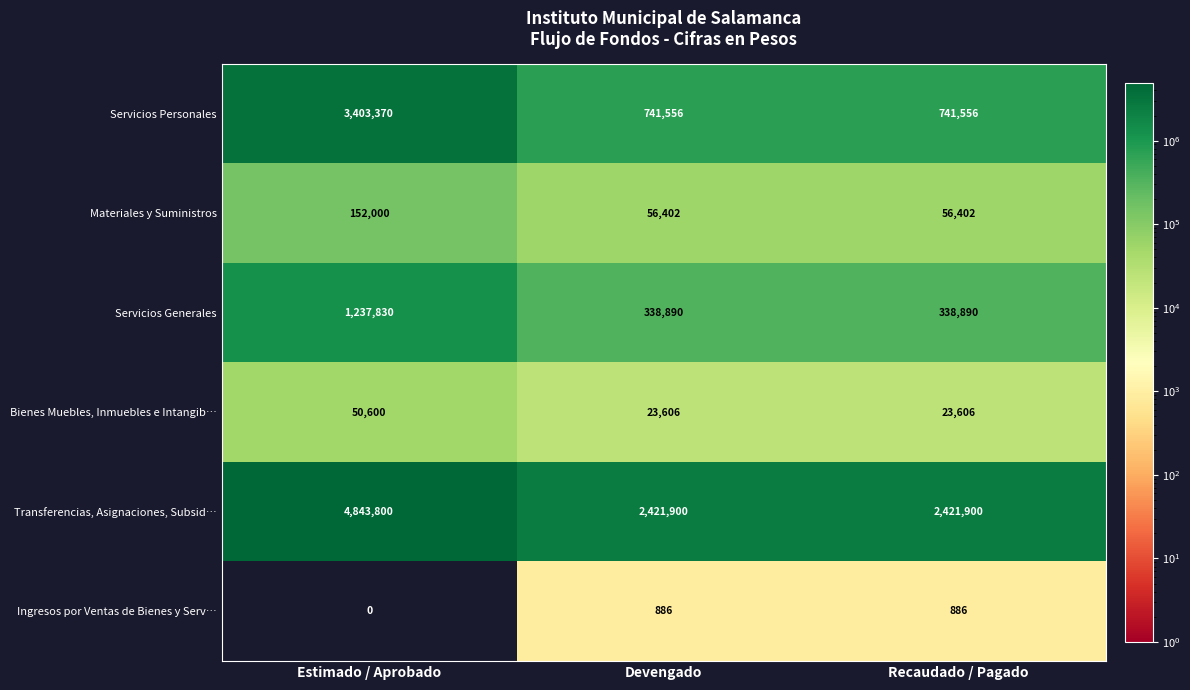

What is the total value across all series at Recaudado / Pagado?

3583240